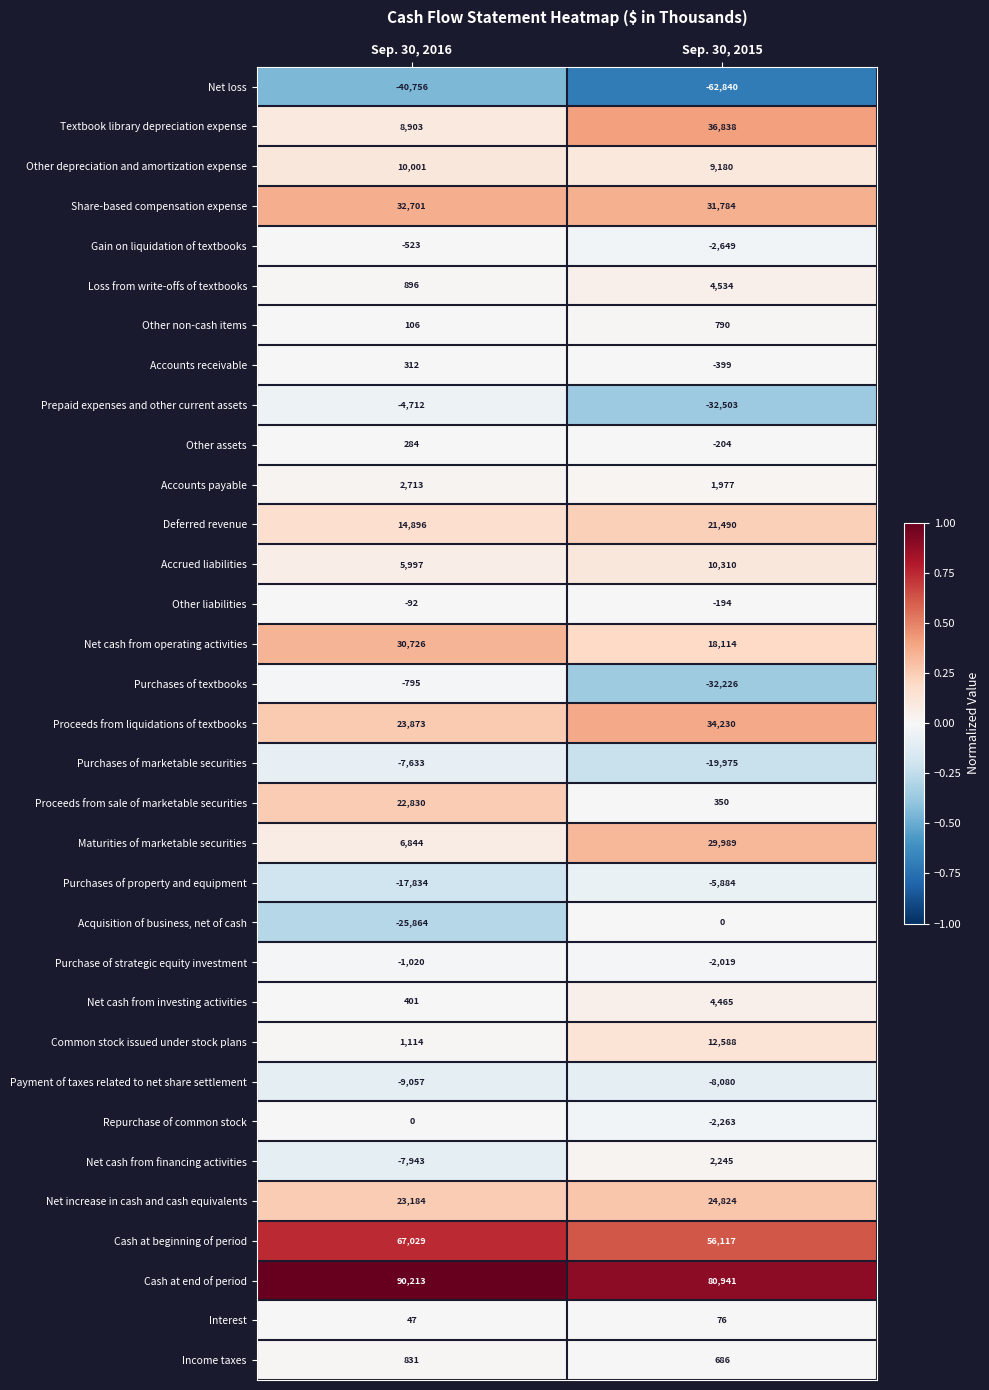

At which label is Loss from write-offs of textbooks closest to 2715?

Sep. 30, 2016